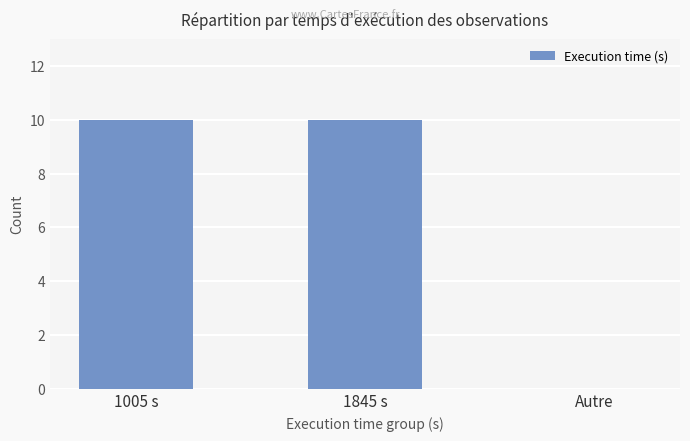

What is the maximum value shown in the chart?

10